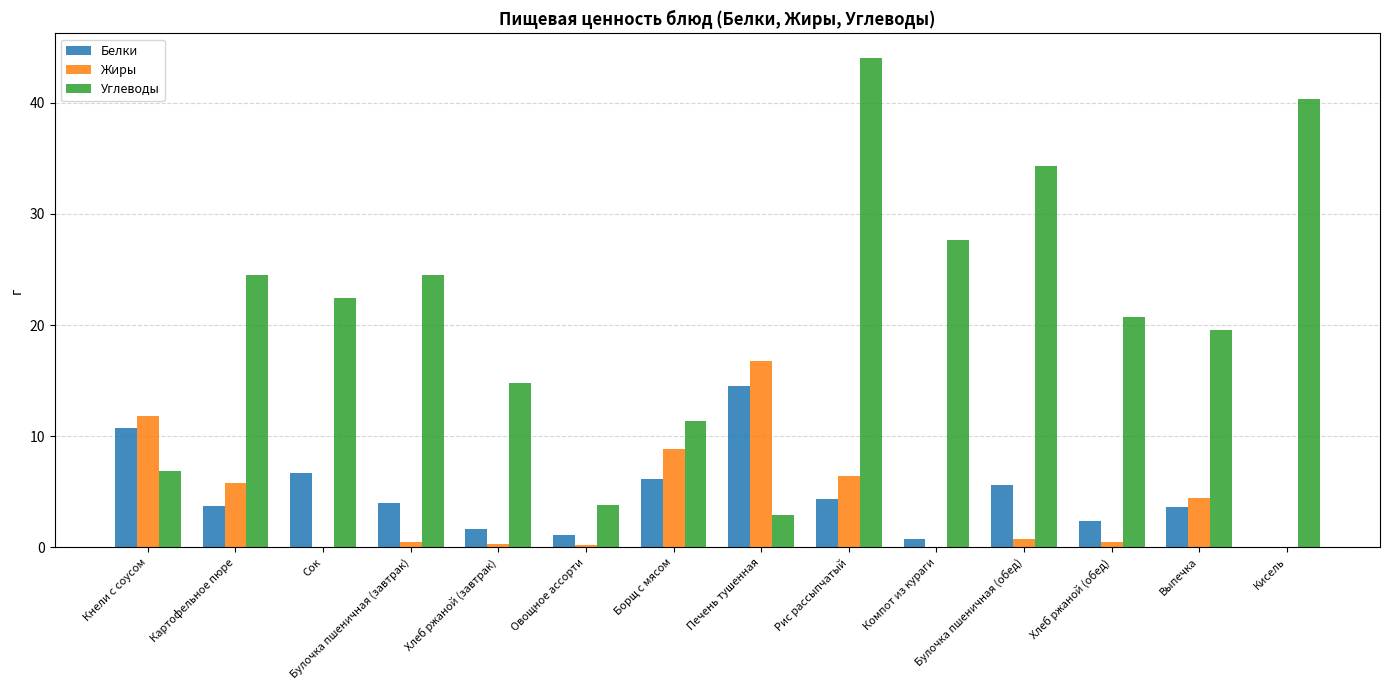

Does the chart contain stacked bars?

No